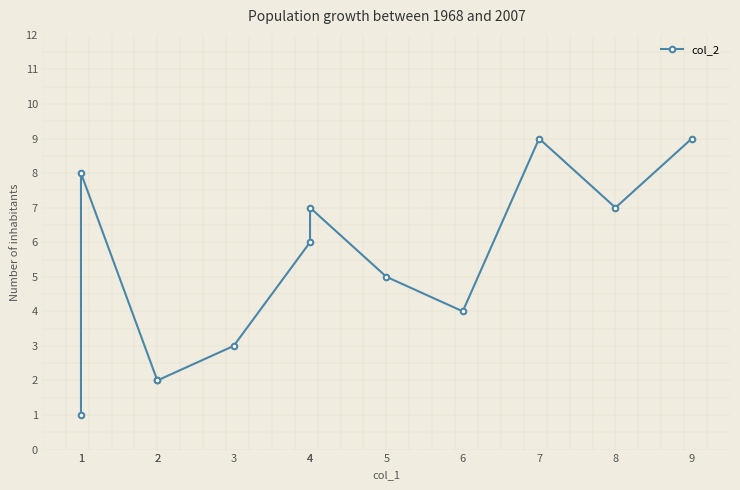

Reading left to right, what are all the values shown in this chart?

1	8	2	2	3	6	7	5	4	9	7	9